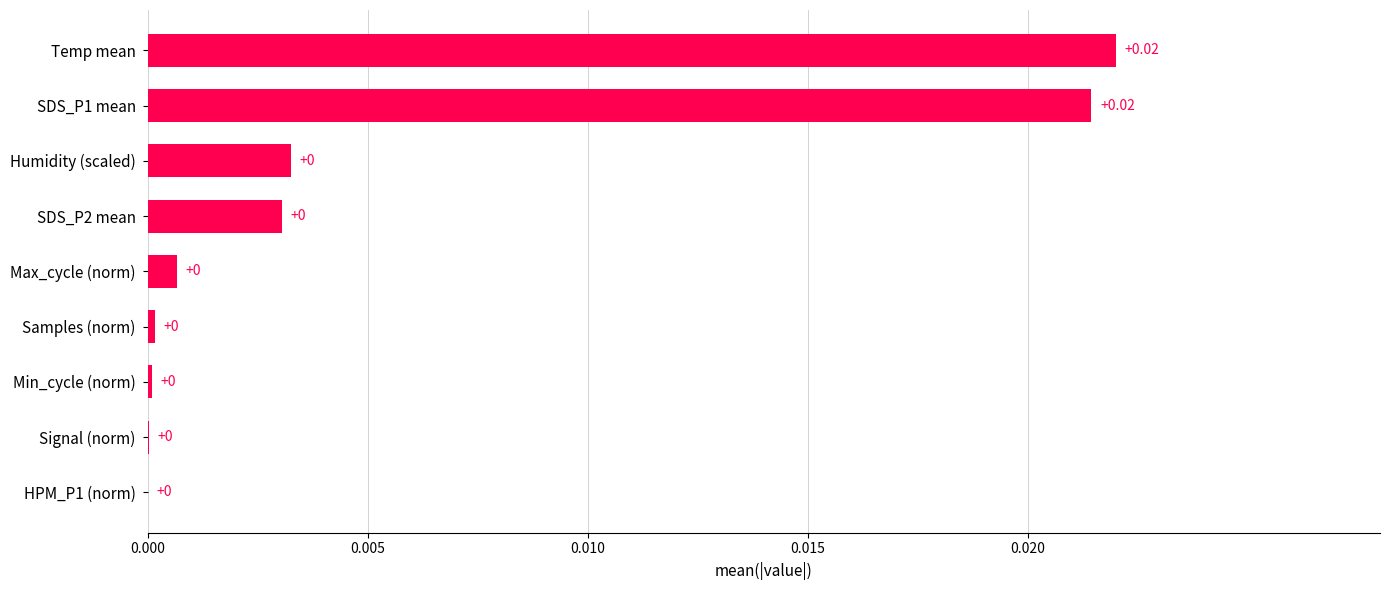

What is the sum of all values?

0.1